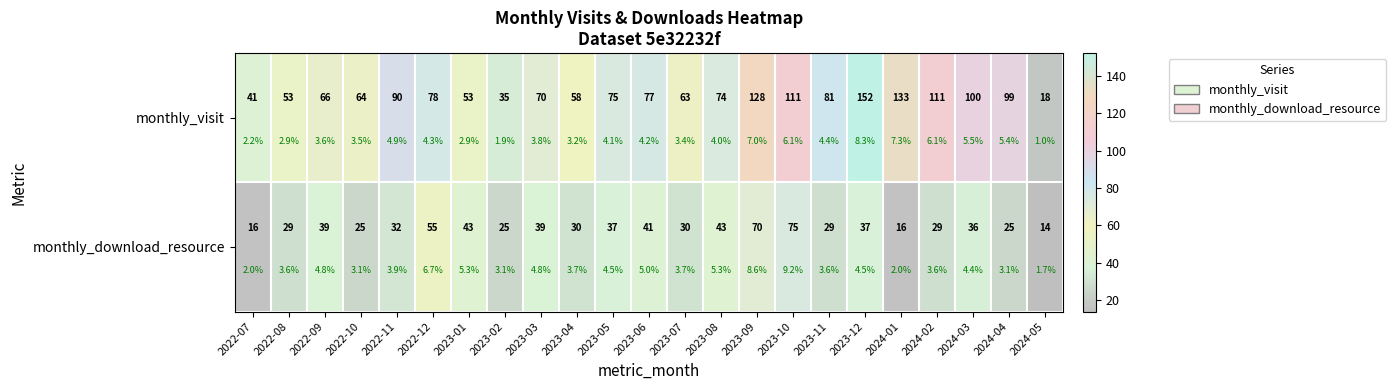

List the series in order of their peak value, lowest first.

monthly_download_resource, monthly_visit